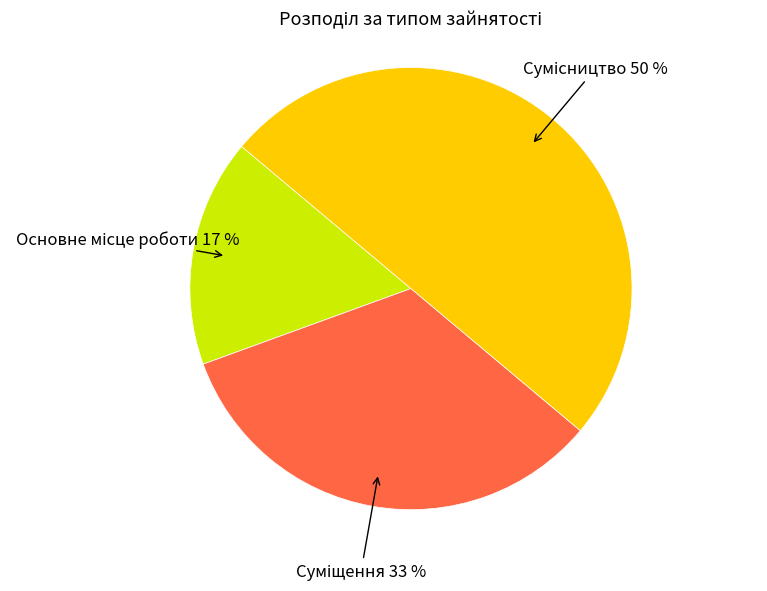

To the nearest percent, what is the average slice percentage?

33%